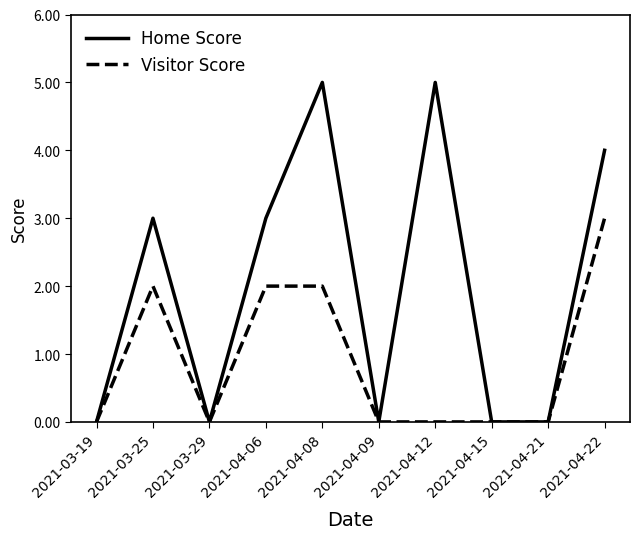

Reading left to right, extract all data points from this chart.

Home Score: 2021-03-19=0	2021-03-25=3	2021-03-29=0	2021-04-06=3	2021-04-08=5	2021-04-09=0	2021-04-12=5	2021-04-15=0	2021-04-21=0	2021-04-22=4
Visitor Score: 2021-03-19=0	2021-03-25=2	2021-03-29=0	2021-04-06=2	2021-04-08=2	2021-04-09=0	2021-04-12=0	2021-04-15=0	2021-04-21=0	2021-04-22=3